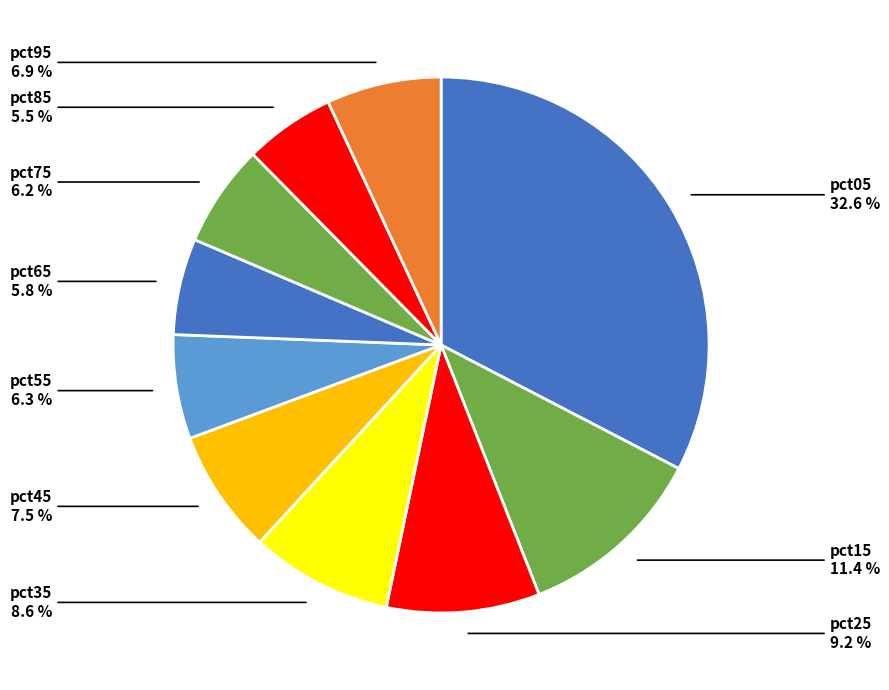

To the nearest percent, what is the difference between the largest and smallest slice percentages?

27%